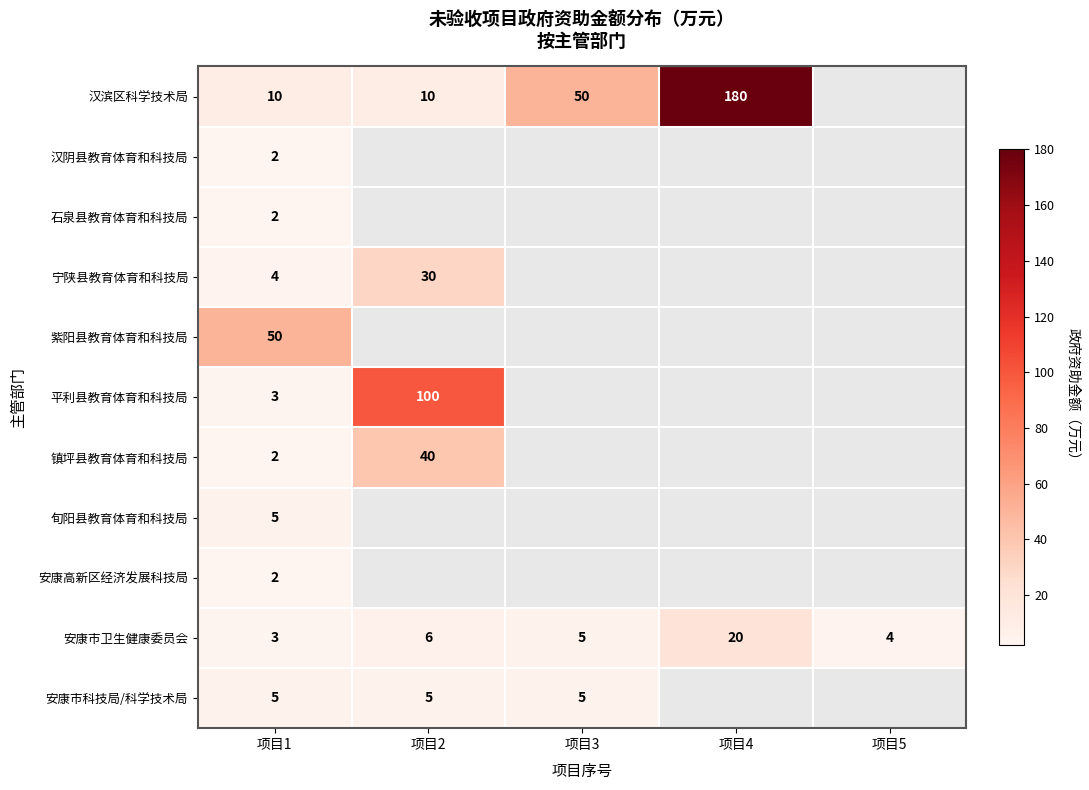

Rank the categories by 安康市卫生健康委员会 value from lowest to highest.

项目1, 项目5, 项目3, 项目2, 项目4